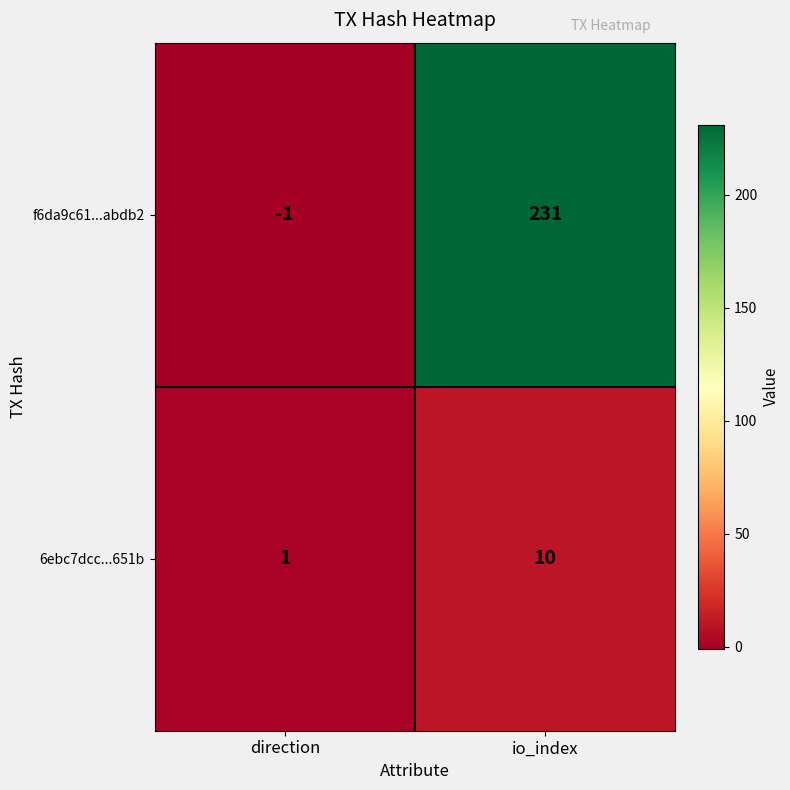

What is the smallest value displayed?

-1